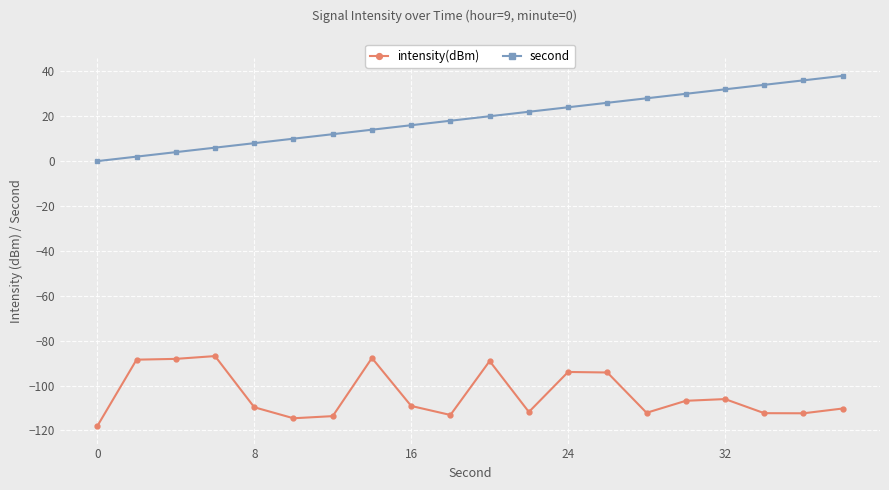

Count the number of categories in the chart.

20